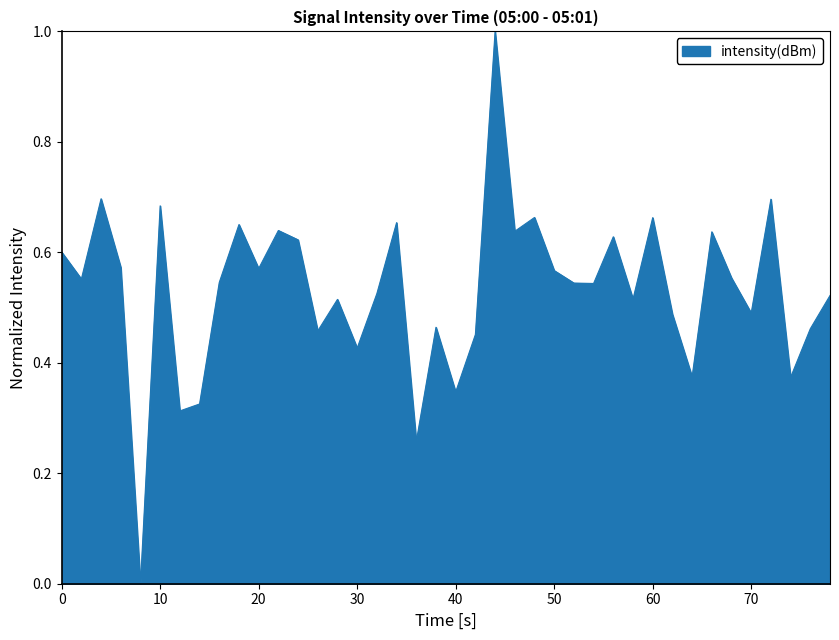

Does the chart have visible grid lines?

No